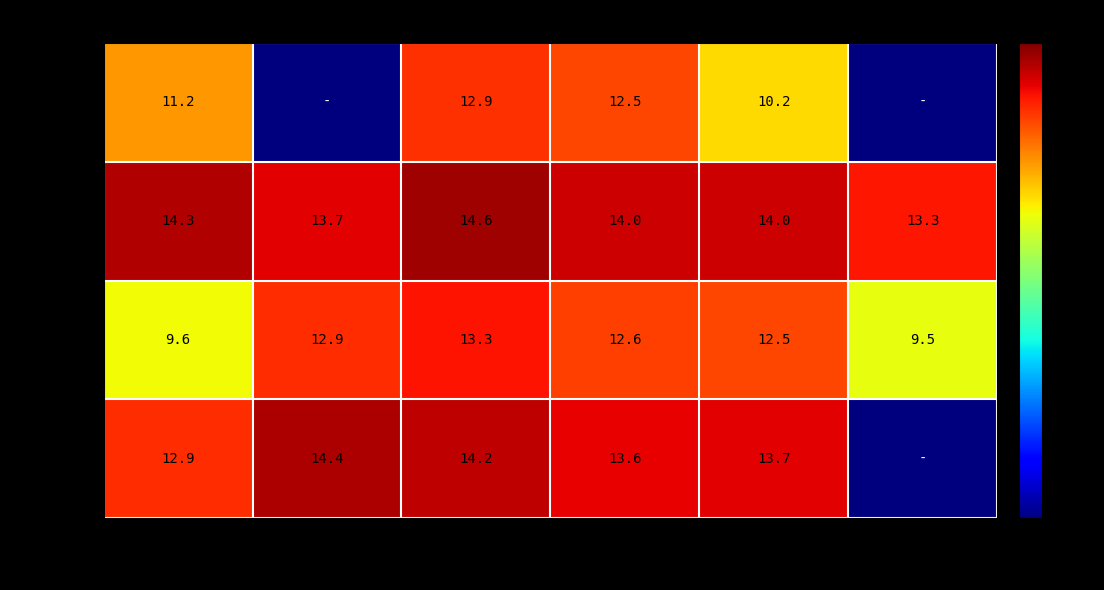

At which label does Week2 reach its peak?

Wed